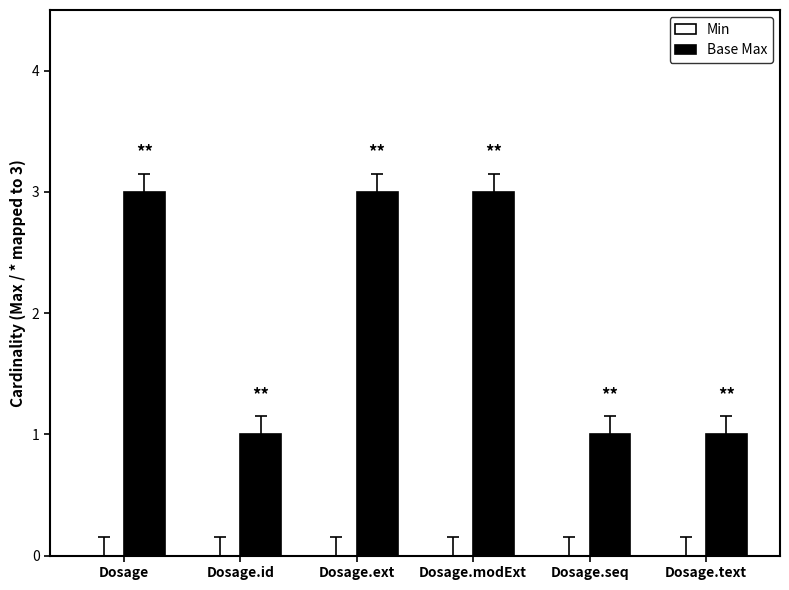

How many distinct data groups are displayed?

1